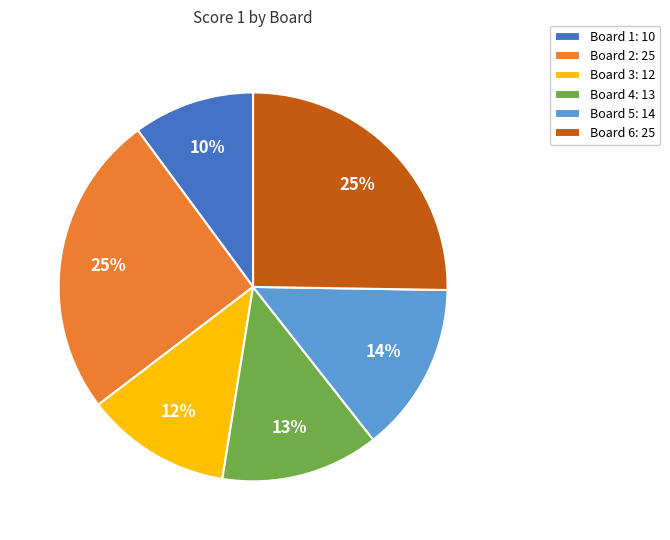

Is there a majority slice in this chart?

No